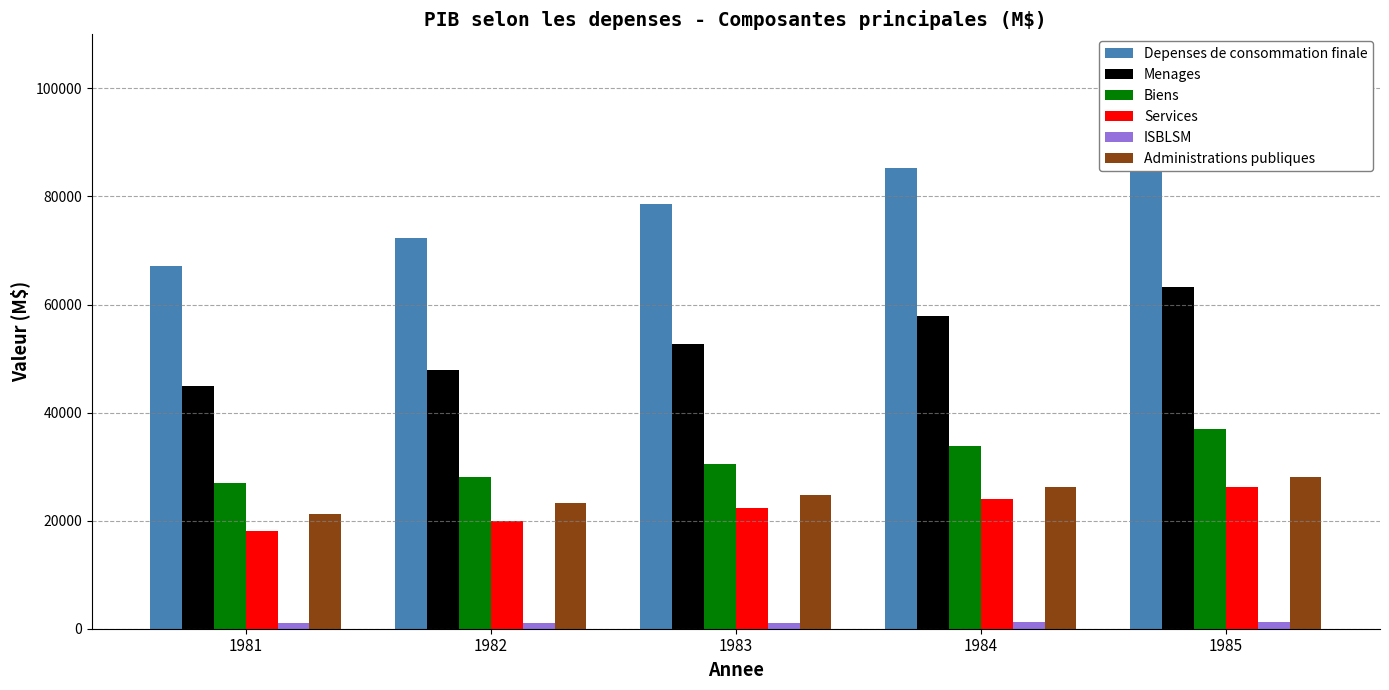

What is the difference between the maximum and second lowest values in the Menages series?

15267